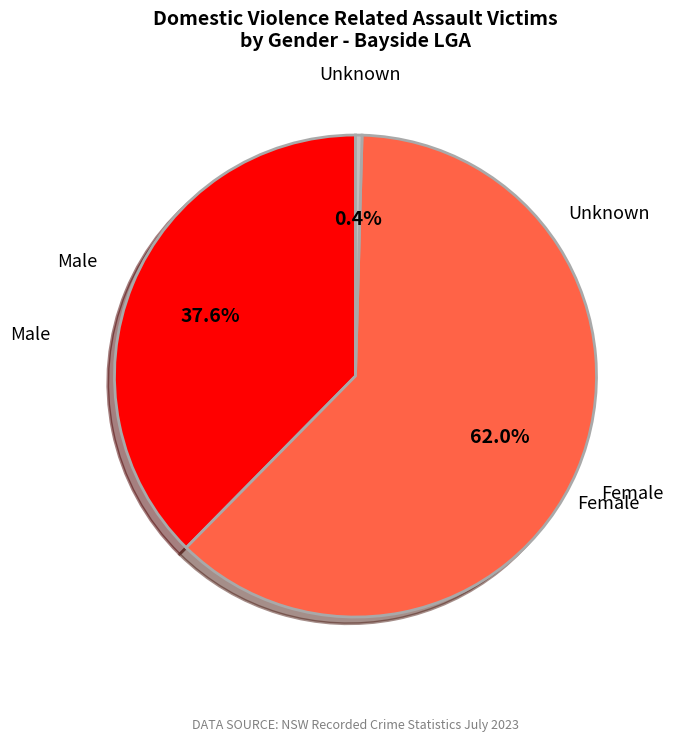

Does Female represent more than half of the total?

Yes